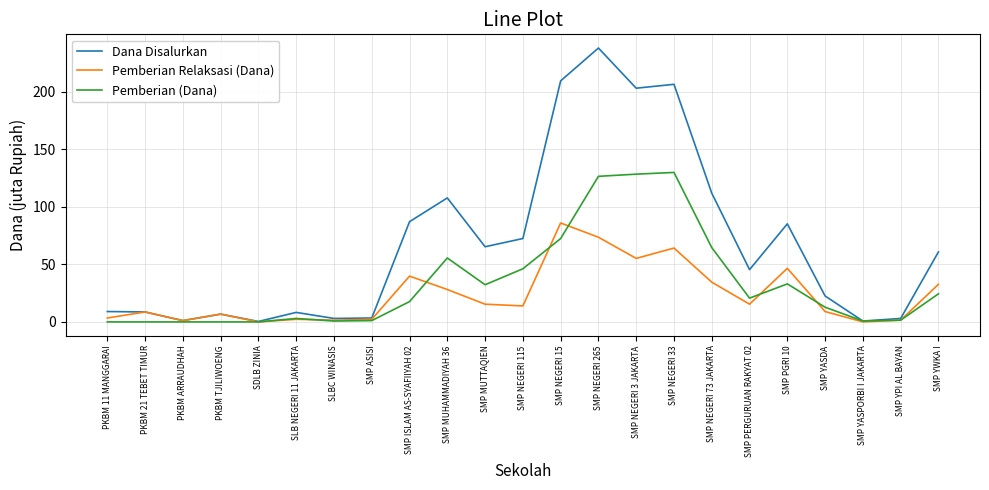

At which category does the chart reach its peak across all series?

SMP NEGERI 265